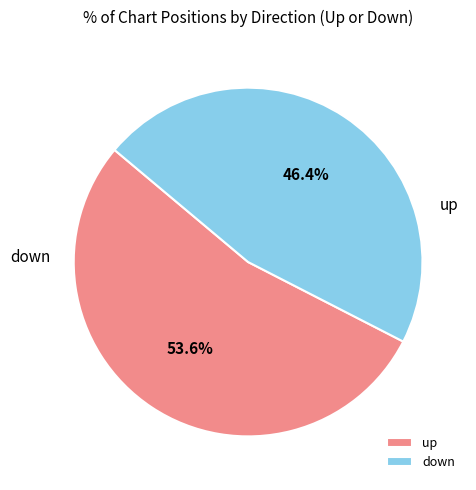

Rank the categories by value from highest to lowest.

up, down